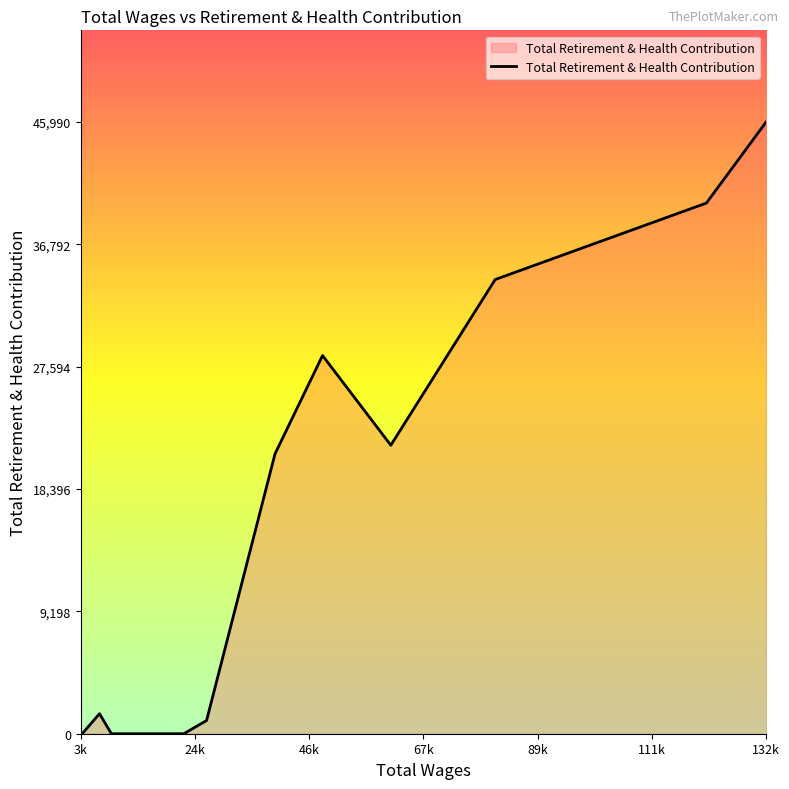

What is the maximum value shown in the chart?

45990